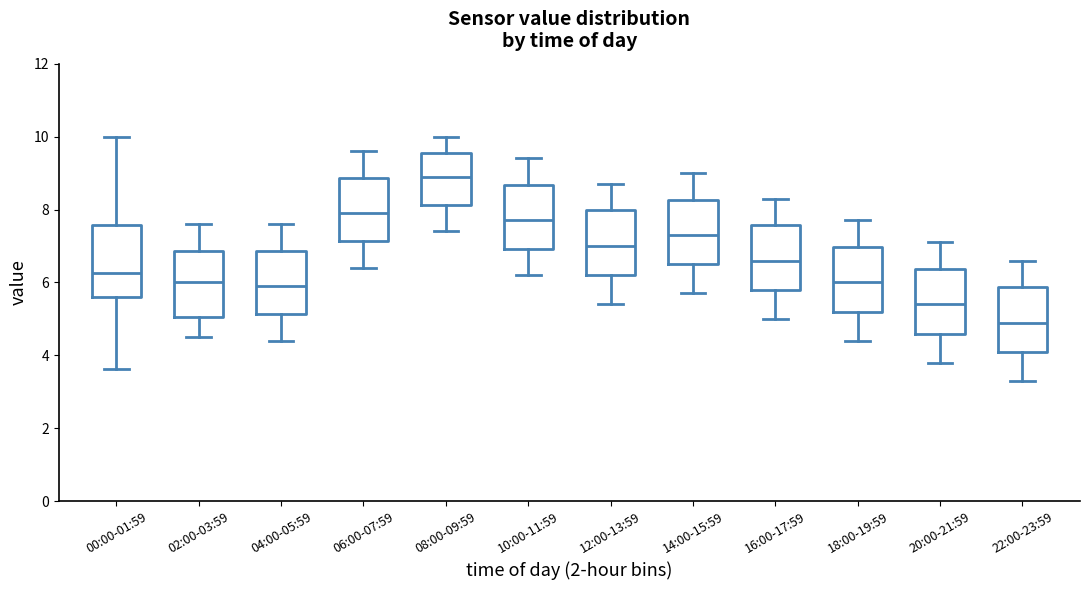

Reading left to right, read every box against the y-axis: the position of its median line, the range the box covers, and the ends of its whiskers. The values are not printed on the chart, so give them approximately, as read against the axis.

00:00-01:59: median 6.2, box 5.6 to 7.6, whiskers 3.6 to 10.0
02:00-03:59: median 6.0, box 5.0 to 6.8, whiskers 4.6 to 7.6
04:00-05:59: median 6.0, box 5.2 to 6.8, whiskers 4.4 to 7.6
06:00-07:59: median 8.0, box 7.2 to 8.8, whiskers 6.4 to 9.6
08:00-09:59: median 9.0, box 8.2 to 9.6, whiskers 7.4 to 10.0
10:00-11:59: median 7.8, box 7.0 to 8.6, whiskers 6.2 to 9.4
12:00-13:59: median 7.0, box 6.2 to 8.0, whiskers 5.4 to 8.8
14:00-15:59: median 7.4, box 6.6 to 8.2, whiskers 5.8 to 9.0
16:00-17:59: median 6.6, box 5.8 to 7.6, whiskers 5.0 to 8.4
18:00-19:59: median 6.0, box 5.2 to 7.0, whiskers 4.4 to 7.8
20:00-21:59: median 5.4, box 4.6 to 6.4, whiskers 3.8 to 7.2
22:00-23:59: median 5.0, box 4.2 to 5.8, whiskers 3.4 to 6.6